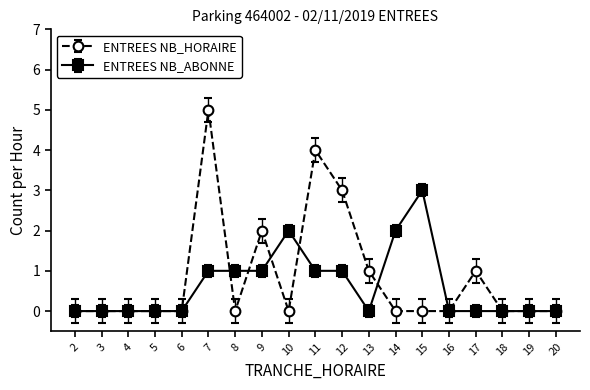

Which category has the highest value in the ENTREES NB_ABONNE series?

15